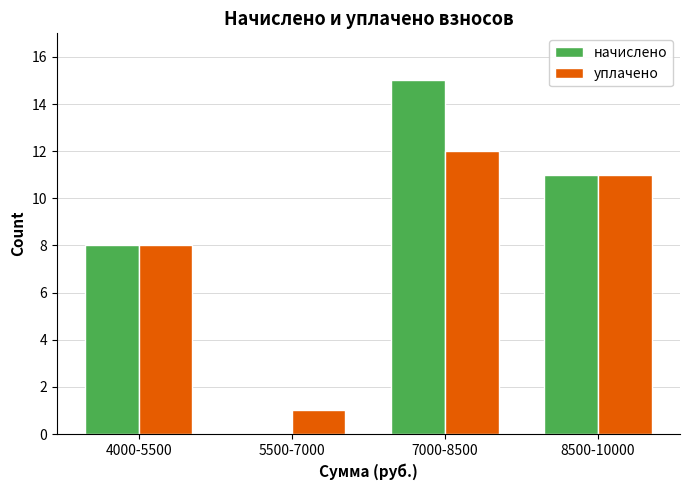

Reading left to right, what are all the values shown in this chart?

начислено: 4000-5500=8	5500-7000=0	7000-8500=15	8500-10000=11
уплачено: 4000-5500=8	5500-7000=1	7000-8500=12	8500-10000=11